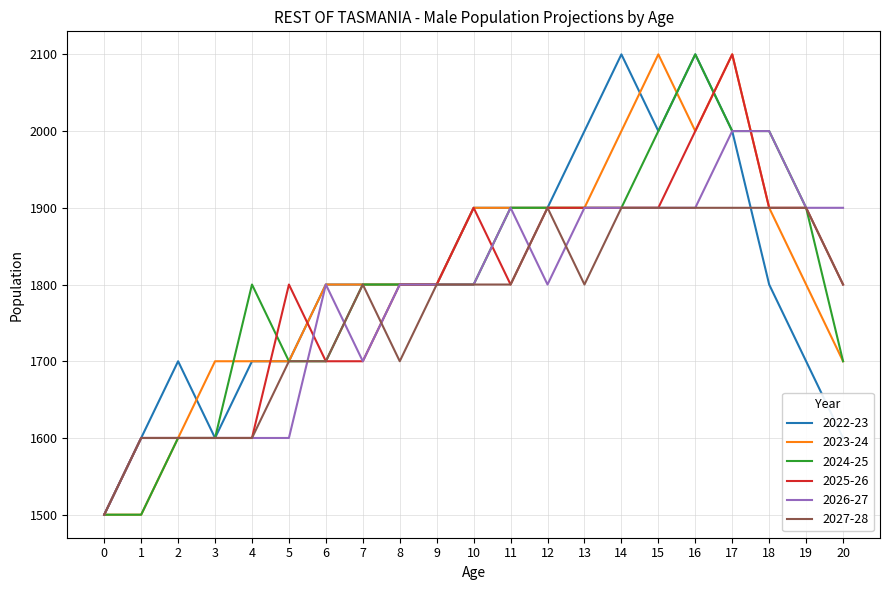

Between 7 and 17, which series saw the biggest shift?

2025-26